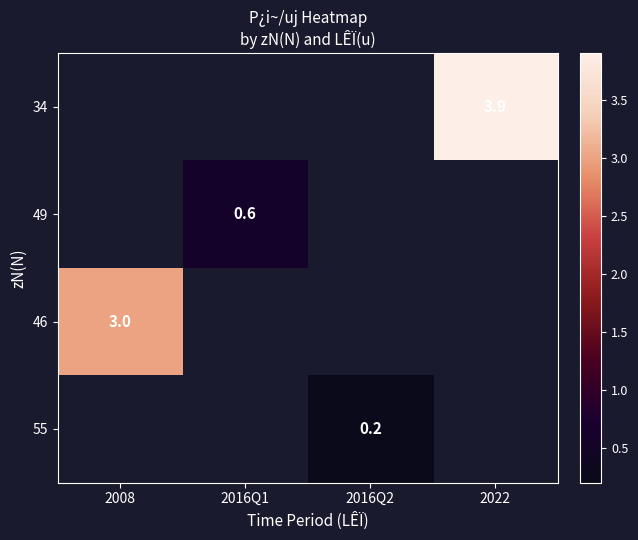

What is the maximum value shown in the chart?

3.9